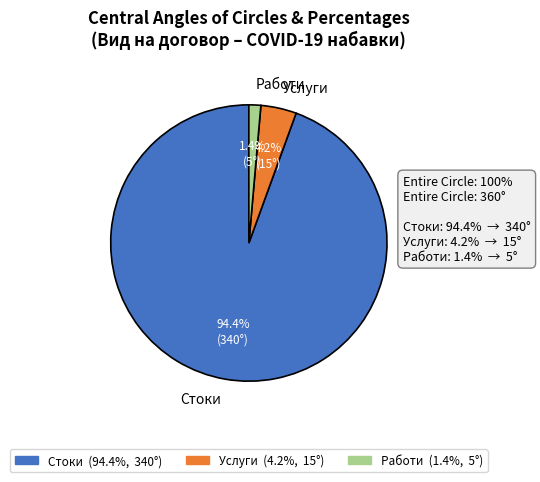

To the nearest percent, what portion does Услуги represent?

4%